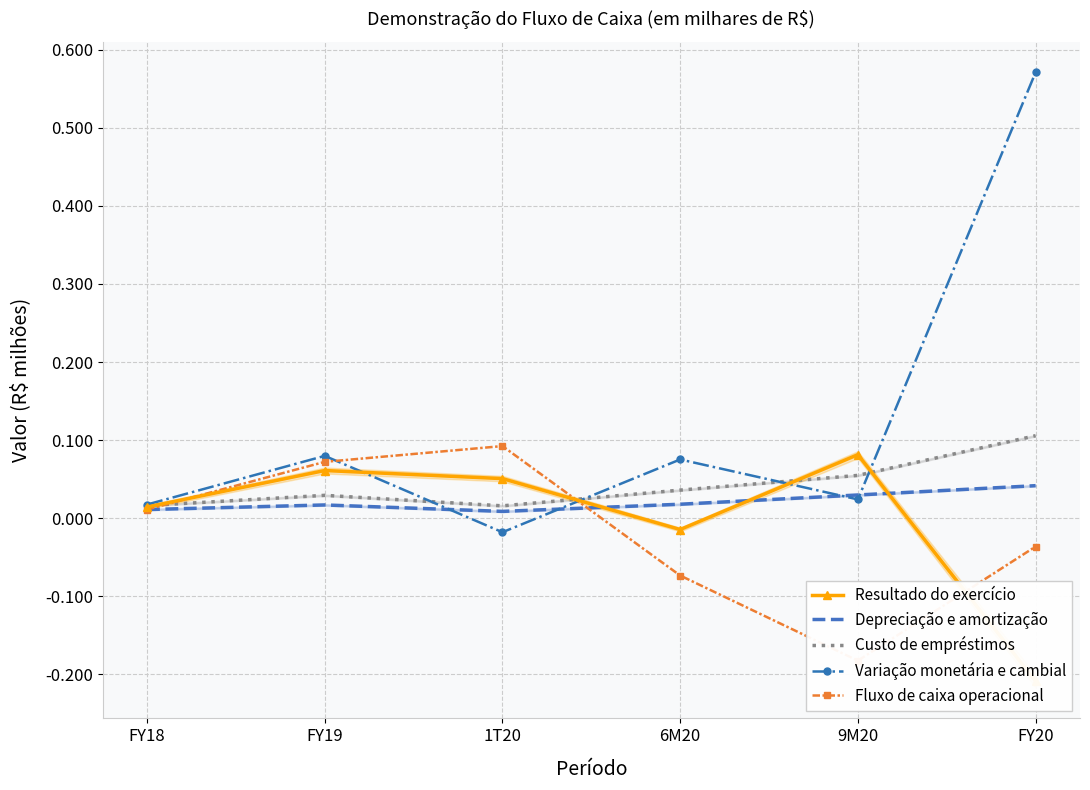

How many lines are shown in the chart?

5